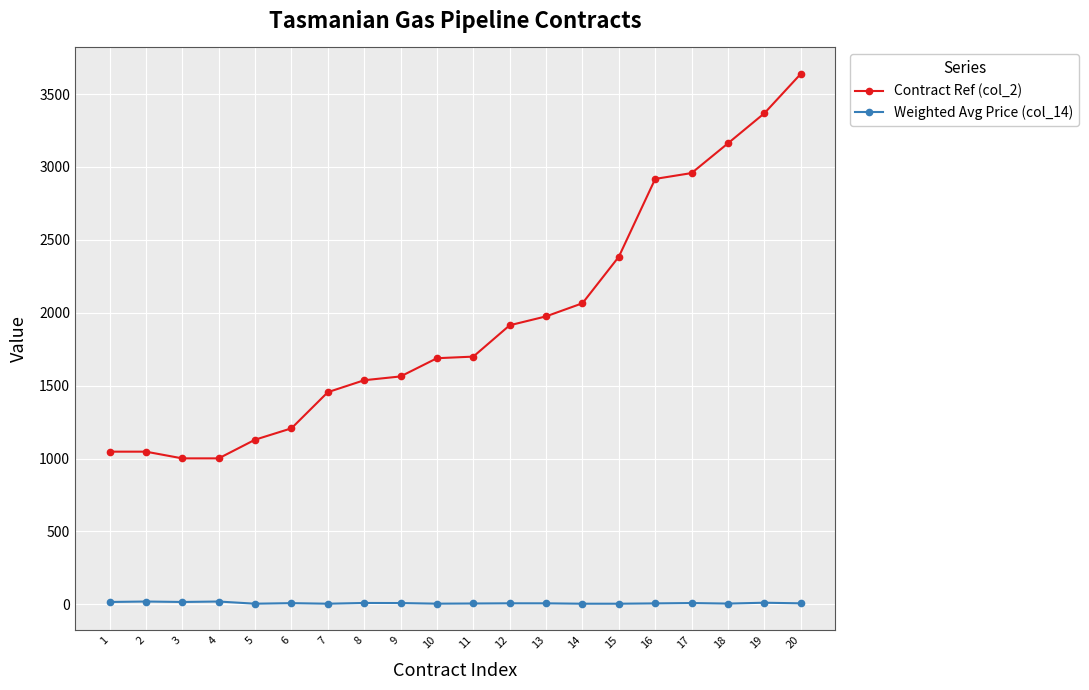

What is the value of the Weighted Avg Price (col_14) point at the 2nd from the left?

19.0